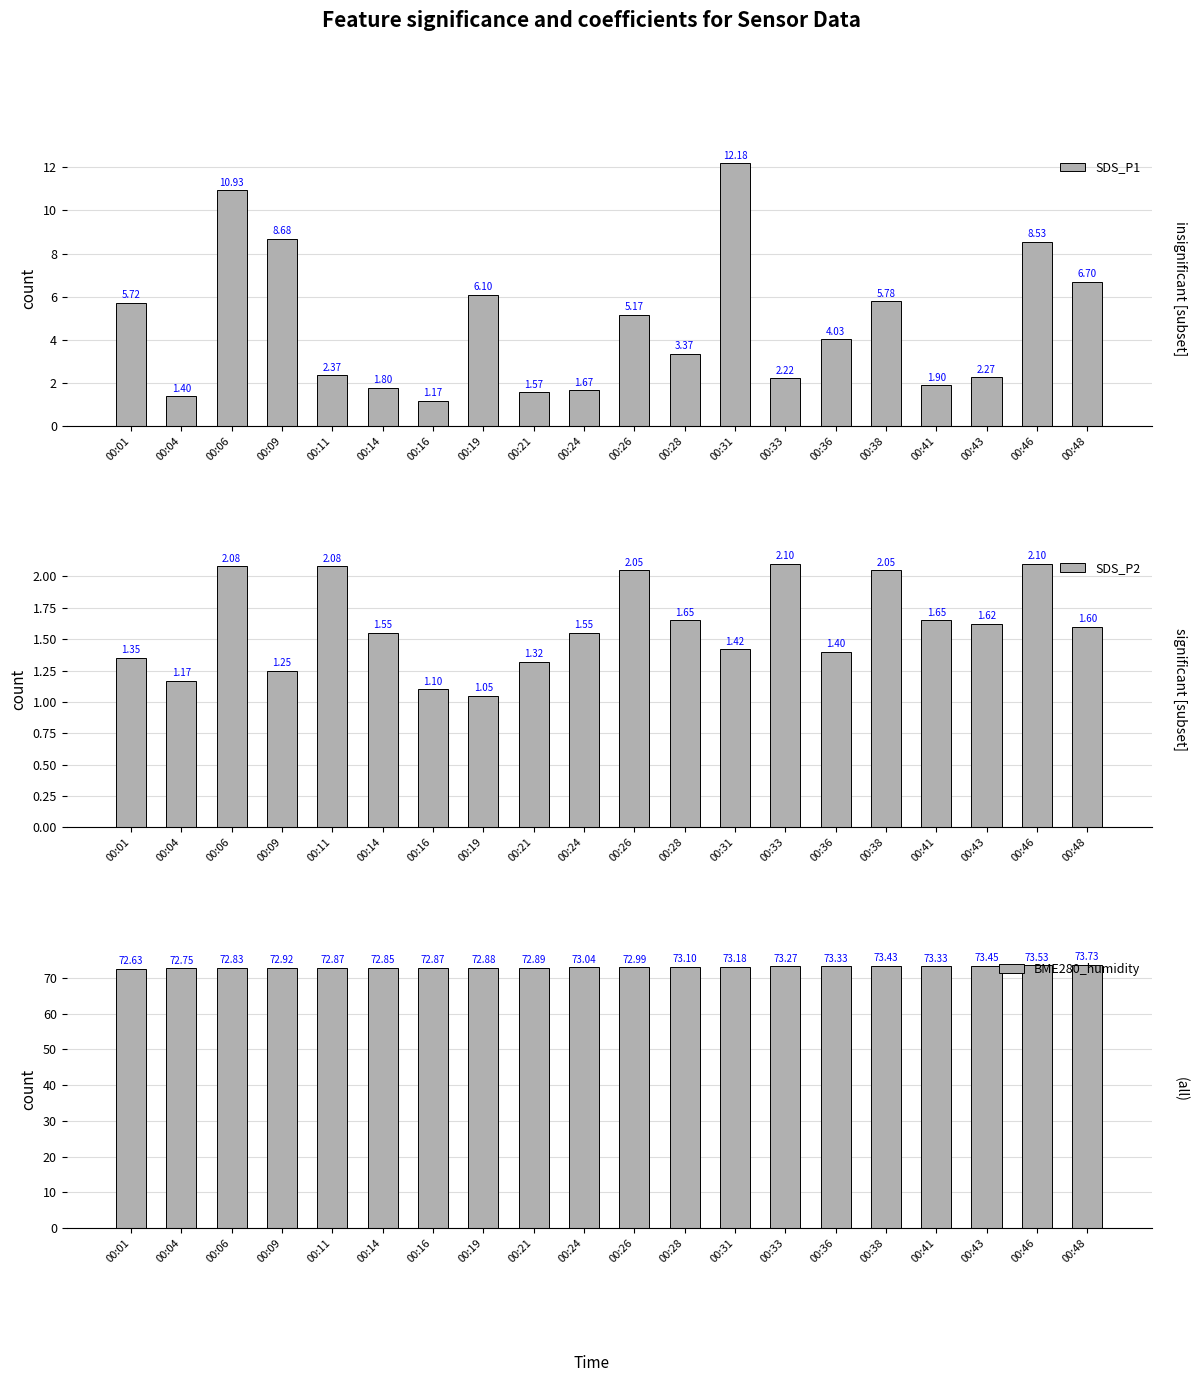

What is the difference between the SDS_P1 values at 00:09 and 00:06?

2.2